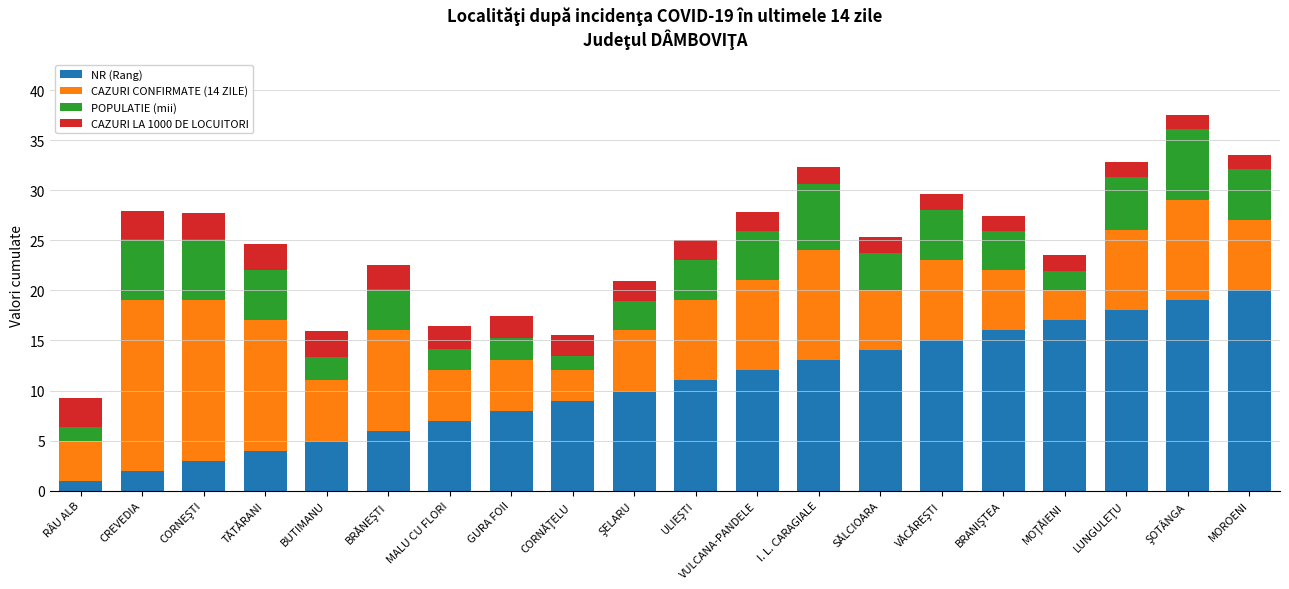

The value of NR (Rang) at I. L. CARAGIALE is 3.5. True or false?

False